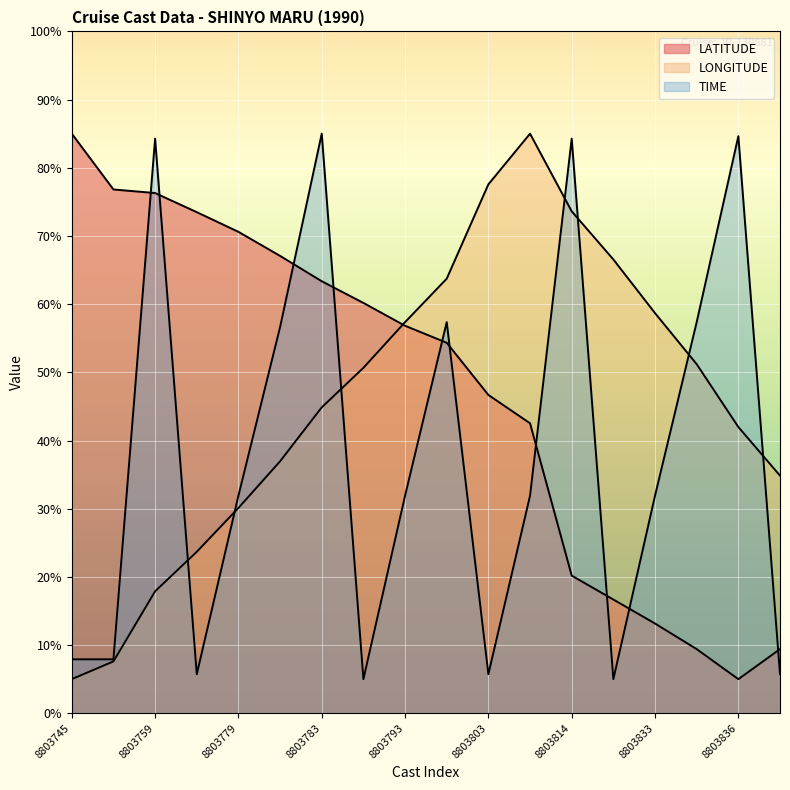

Where do LATITUDE and LONGITUDE first cross each other?

8803790 and 8803793